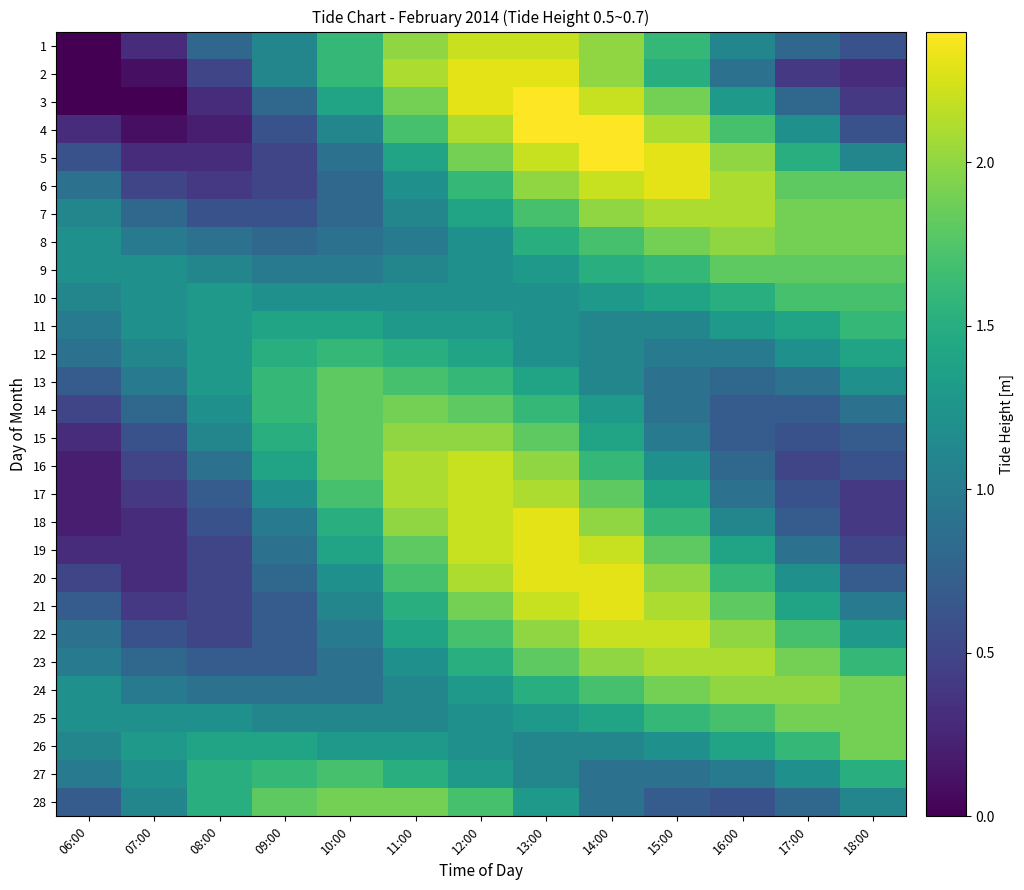

Reading left to right, what are all the values shown in this chart?

1: 06:00=0.0	07:00=0.3	08:00=0.8	09:00=1.1	10:00=1.6	11:00=2.0	12:00=2.2	13:00=2.2	14:00=2.0	15:00=1.6	16:00=1.1	17:00=0.8	18:00=0.6
2: 06:00=0.0	07:00=0.1	08:00=0.5	09:00=1.1	10:00=1.6	11:00=2.1	12:00=2.3	13:00=2.3	14:00=2.0	15:00=1.5	16:00=0.9	17:00=0.4	18:00=0.3
3: 06:00=0.0	07:00=0.0	08:00=0.3	09:00=0.8	10:00=1.4	11:00=1.9	12:00=2.3	13:00=2.4	14:00=2.2	15:00=1.9	16:00=1.3	17:00=0.8	18:00=0.4
4: 06:00=0.3	07:00=0.1	08:00=0.2	09:00=0.6	10:00=1.1	11:00=1.7	12:00=2.1	13:00=2.4	14:00=2.4	15:00=2.1	16:00=1.7	17:00=1.2	18:00=0.6
5: 06:00=0.6	07:00=0.3	08:00=0.3	09:00=0.5	10:00=0.9	11:00=1.4	12:00=1.9	13:00=2.2	14:00=2.4	15:00=2.3	16:00=2.0	17:00=1.5	18:00=1.1
6: 06:00=0.9	07:00=0.5	08:00=0.4	09:00=0.5	10:00=0.8	11:00=1.2	12:00=1.6	13:00=2.0	14:00=2.2	15:00=2.3	16:00=2.1	17:00=1.8	18:00=1.8
7: 06:00=1.1	07:00=0.8	08:00=0.6	09:00=0.6	10:00=0.8	11:00=1.1	12:00=1.4	13:00=1.7	14:00=2.0	15:00=2.1	16:00=2.1	17:00=1.9	18:00=1.9
8: 06:00=1.2	07:00=1.0	08:00=0.9	09:00=0.8	10:00=0.9	11:00=1.0	12:00=1.2	13:00=1.5	14:00=1.7	15:00=1.9	16:00=2.0	17:00=1.9	18:00=1.9
9: 06:00=1.2	07:00=1.2	08:00=1.1	09:00=1.0	10:00=1.0	11:00=1.1	12:00=1.2	13:00=1.3	14:00=1.5	15:00=1.6	16:00=1.8	17:00=1.8	18:00=1.8
10: 06:00=1.1	07:00=1.2	08:00=1.3	09:00=1.2	10:00=1.2	11:00=1.2	12:00=1.2	13:00=1.2	14:00=1.3	15:00=1.4	16:00=1.5	17:00=1.7	18:00=1.7
11: 06:00=1.0	07:00=1.2	08:00=1.3	09:00=1.4	10:00=1.4	11:00=1.3	12:00=1.3	13:00=1.2	14:00=1.1	15:00=1.1	16:00=1.3	17:00=1.4	18:00=1.6
12: 06:00=0.9	07:00=1.1	08:00=1.3	09:00=1.5	10:00=1.6	11:00=1.5	12:00=1.4	13:00=1.2	14:00=1.1	15:00=1.0	16:00=1.0	17:00=1.2	18:00=1.4
13: 06:00=0.7	07:00=1.0	08:00=1.3	09:00=1.6	10:00=1.8	11:00=1.7	12:00=1.6	13:00=1.4	14:00=1.1	15:00=0.9	16:00=0.8	17:00=0.9	18:00=1.2
14: 06:00=0.5	07:00=0.8	08:00=1.2	09:00=1.6	10:00=1.8	11:00=1.9	12:00=1.8	13:00=1.6	14:00=1.3	15:00=0.9	16:00=0.7	17:00=0.7	18:00=0.9
15: 06:00=0.3	07:00=0.6	08:00=1.1	09:00=1.5	10:00=1.8	11:00=2.0	12:00=2.0	13:00=1.8	14:00=1.4	15:00=1.0	16:00=0.7	17:00=0.6	18:00=0.7
16: 06:00=0.2	07:00=0.5	08:00=0.9	09:00=1.4	10:00=1.8	11:00=2.1	12:00=2.2	13:00=2.0	14:00=1.6	15:00=1.2	16:00=0.8	17:00=0.5	18:00=0.6
17: 06:00=0.2	07:00=0.4	08:00=0.7	09:00=1.2	10:00=1.7	11:00=2.1	12:00=2.2	13:00=2.1	14:00=1.8	15:00=1.4	16:00=0.9	17:00=0.6	18:00=0.4
18: 06:00=0.2	07:00=0.3	08:00=0.6	09:00=1.0	10:00=1.5	11:00=2.0	12:00=2.2	13:00=2.3	14:00=2.0	15:00=1.6	16:00=1.1	17:00=0.7	18:00=0.4
19: 06:00=0.3	07:00=0.3	08:00=0.5	09:00=0.9	10:00=1.4	11:00=1.8	12:00=2.2	13:00=2.3	14:00=2.2	15:00=1.8	16:00=1.4	17:00=0.9	18:00=0.5
20: 06:00=0.5	07:00=0.3	08:00=0.5	09:00=0.8	10:00=1.2	11:00=1.7	12:00=2.1	13:00=2.3	14:00=2.3	15:00=2.0	16:00=1.6	17:00=1.2	18:00=0.7
21: 06:00=0.7	07:00=0.4	08:00=0.5	09:00=0.7	10:00=1.1	11:00=1.5	12:00=1.9	13:00=2.2	14:00=2.3	15:00=2.1	16:00=1.8	17:00=1.4	18:00=1.0
22: 06:00=0.9	07:00=0.6	08:00=0.5	09:00=0.7	10:00=1.0	11:00=1.4	12:00=1.7	13:00=2.0	14:00=2.2	15:00=2.2	16:00=2.0	17:00=1.7	18:00=1.3
23: 06:00=1.0	07:00=0.8	08:00=0.7	09:00=0.7	10:00=0.9	11:00=1.2	12:00=1.5	13:00=1.8	14:00=2.0	15:00=2.1	16:00=2.1	17:00=1.9	18:00=1.6
24: 06:00=1.2	07:00=1.0	08:00=0.9	09:00=0.9	10:00=0.9	11:00=1.1	12:00=1.3	13:00=1.5	14:00=1.7	15:00=1.9	16:00=2.0	17:00=2.0	18:00=1.9
25: 06:00=1.2	07:00=1.2	08:00=1.2	09:00=1.1	10:00=1.1	11:00=1.1	12:00=1.2	13:00=1.3	14:00=1.4	15:00=1.6	16:00=1.7	17:00=1.9	18:00=1.9
26: 06:00=1.1	07:00=1.3	08:00=1.4	09:00=1.4	10:00=1.3	11:00=1.3	12:00=1.2	13:00=1.1	14:00=1.1	15:00=1.2	16:00=1.4	17:00=1.6	18:00=1.9
27: 06:00=1.0	07:00=1.2	08:00=1.5	09:00=1.6	10:00=1.7	11:00=1.5	12:00=1.3	13:00=1.1	14:00=0.9	15:00=0.9	16:00=1.0	17:00=1.2	18:00=1.5
28: 06:00=0.7	07:00=1.1	08:00=1.5	09:00=1.8	10:00=1.9	11:00=1.9	12:00=1.7	13:00=1.3	14:00=0.9	15:00=0.7	16:00=0.6	17:00=0.8	18:00=1.1